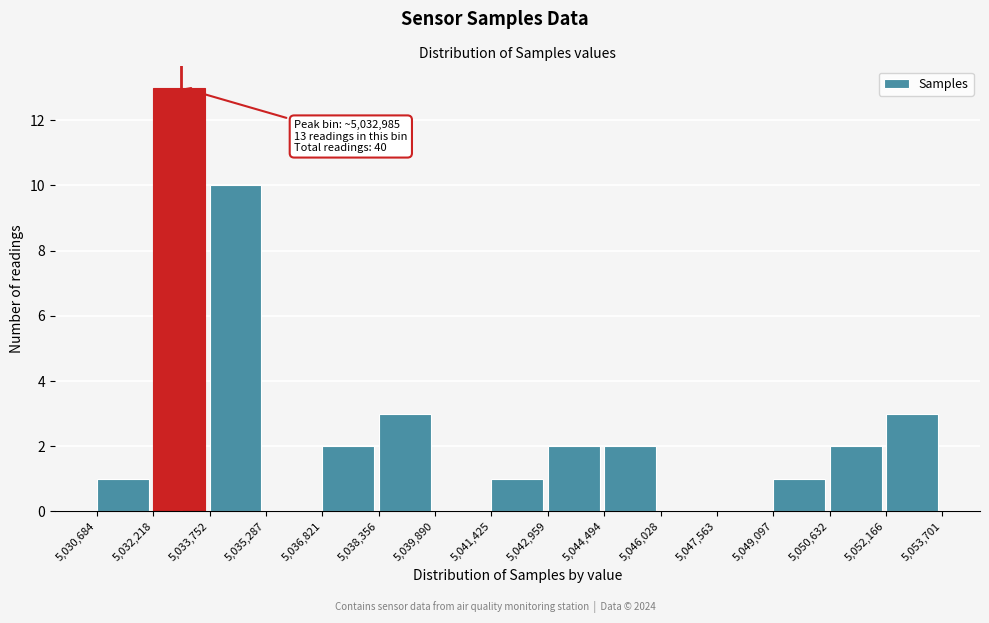

Over which range of the x-axis is the bar tallest?

5,032,218 to 5,033,752